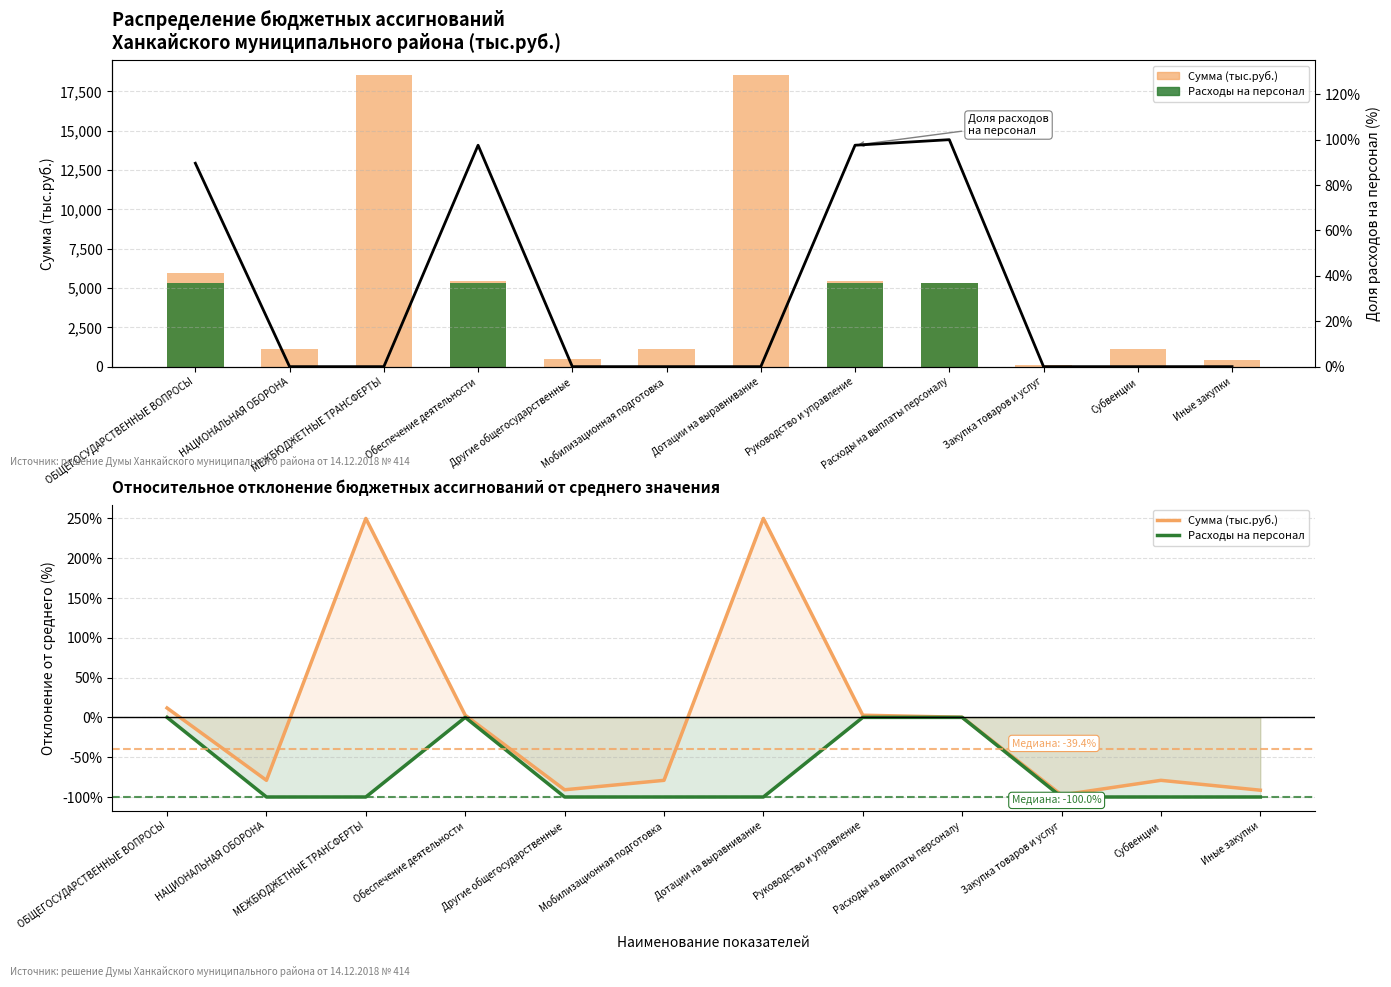

The Расходы на персонал series shows -37.5 at Обеспечение деятельности. True or false?

False